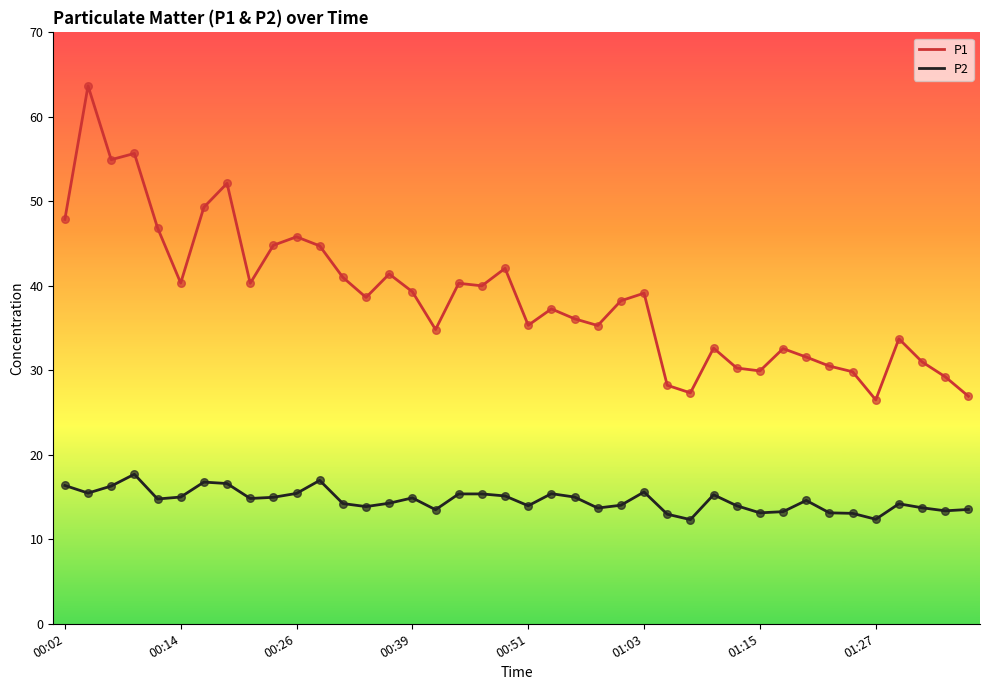

What are all the series names shown in the legend?

P1, P2